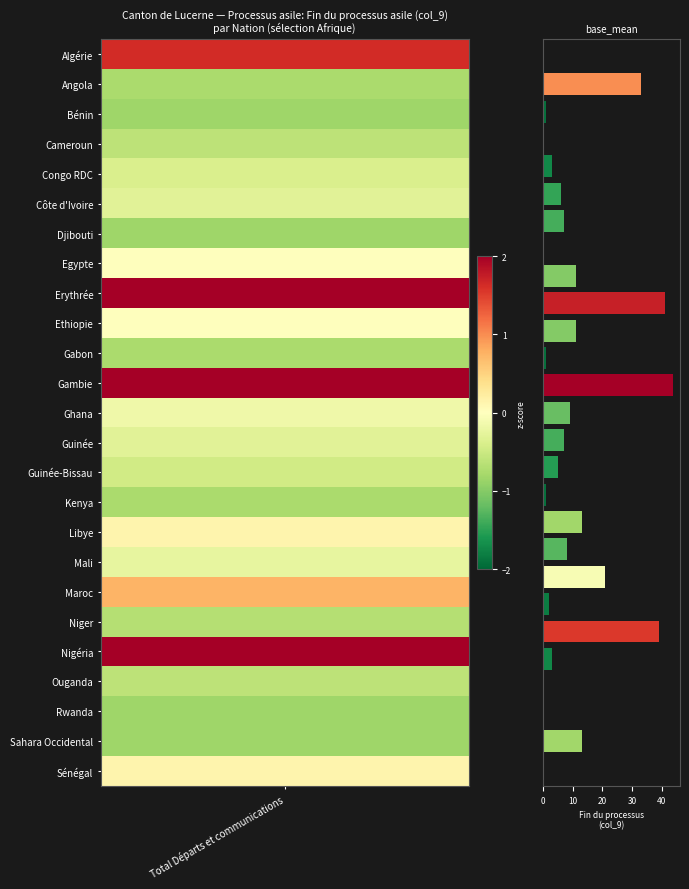

What is the sum of all values?

279